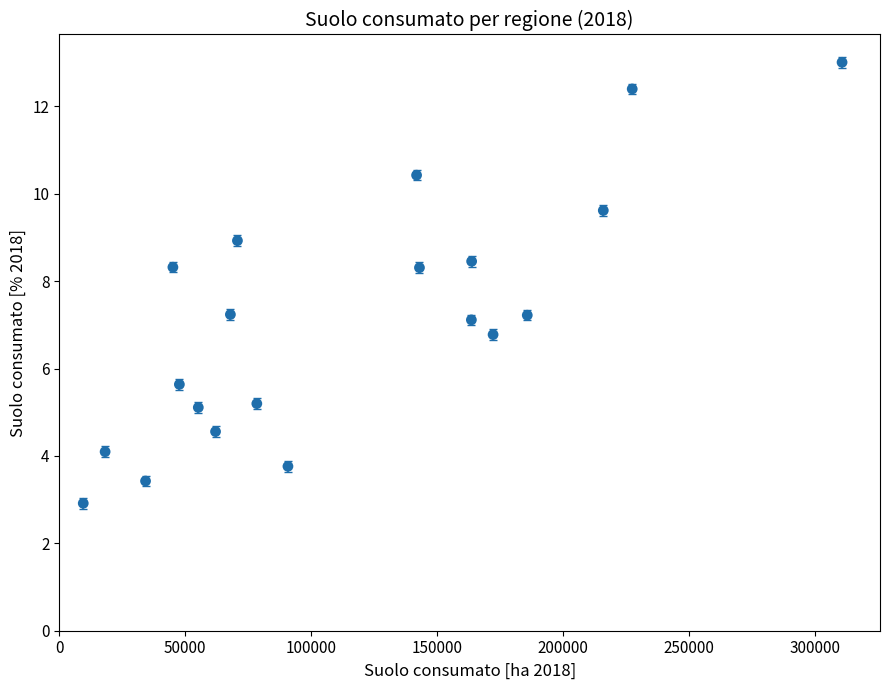

What is the range of X values (max minus min)?

301127.9